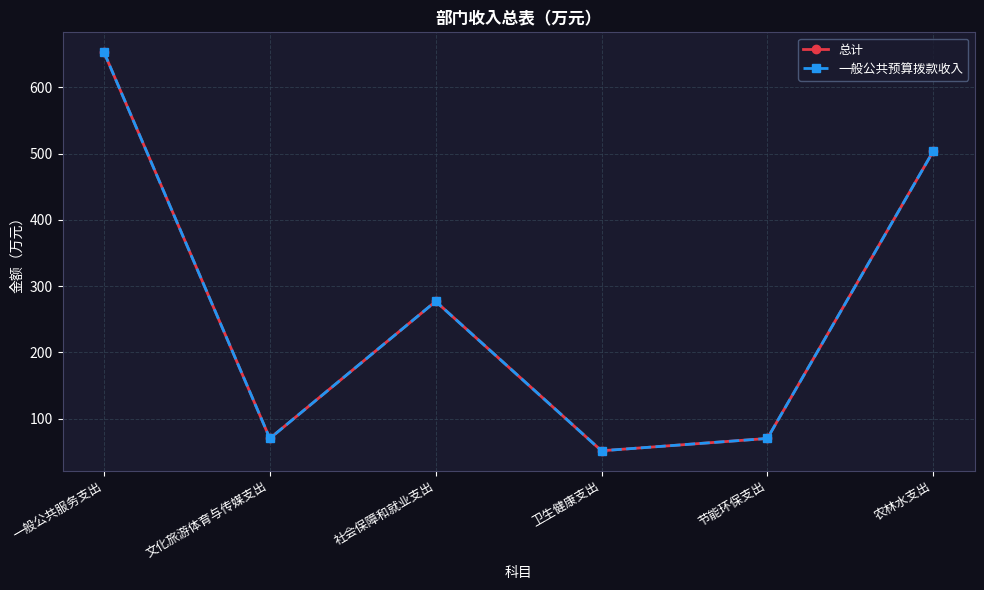

Does the chart display data point markers on the line(s)?

Yes